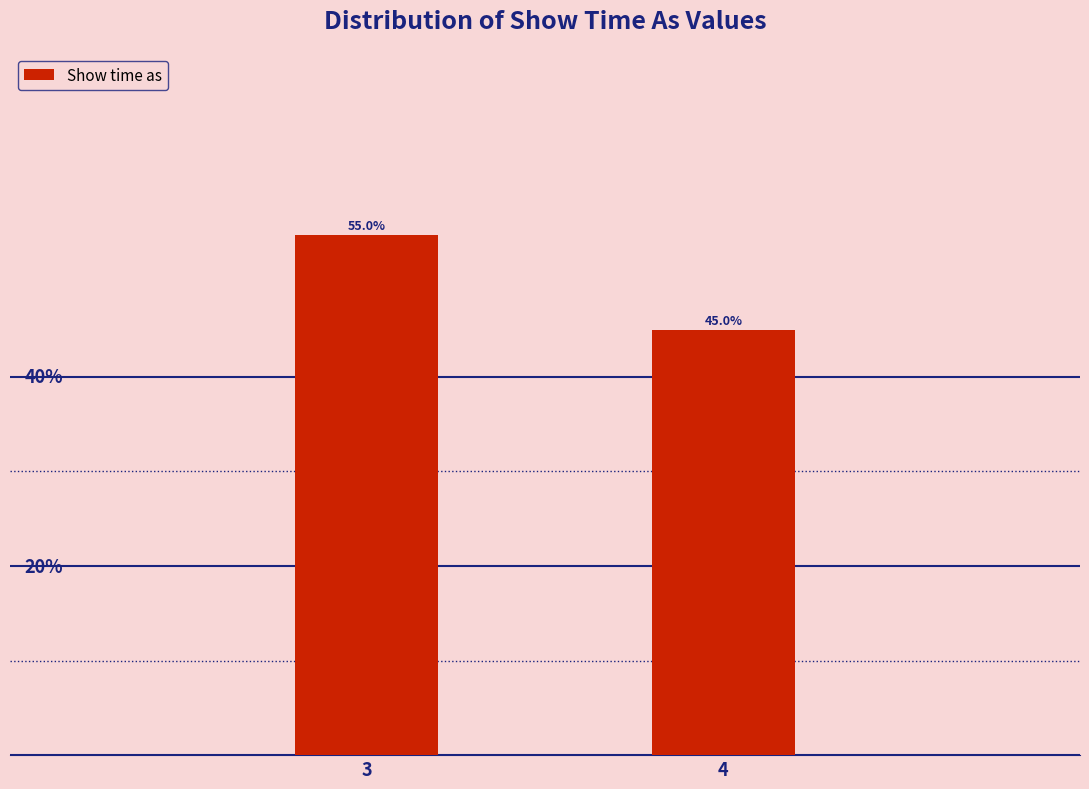

List the labels in order of value, smallest first.

4, 3